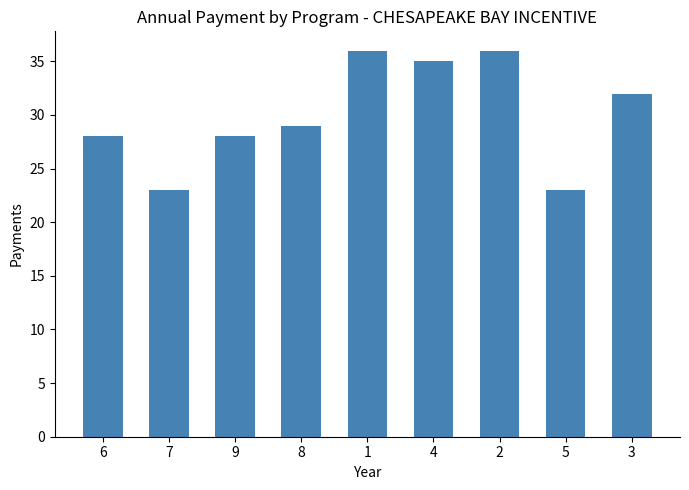

The chart shows a value of 13 at 9. True or false?

False